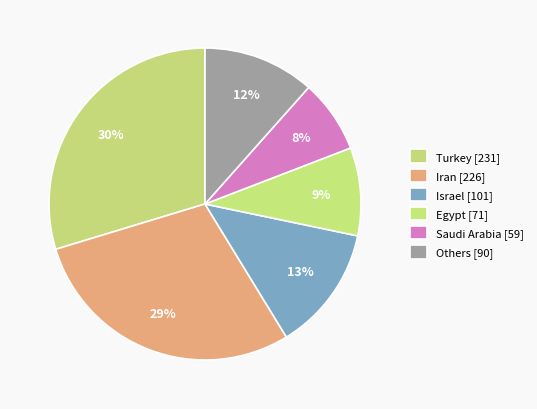

How many segments does this pie chart have?

6